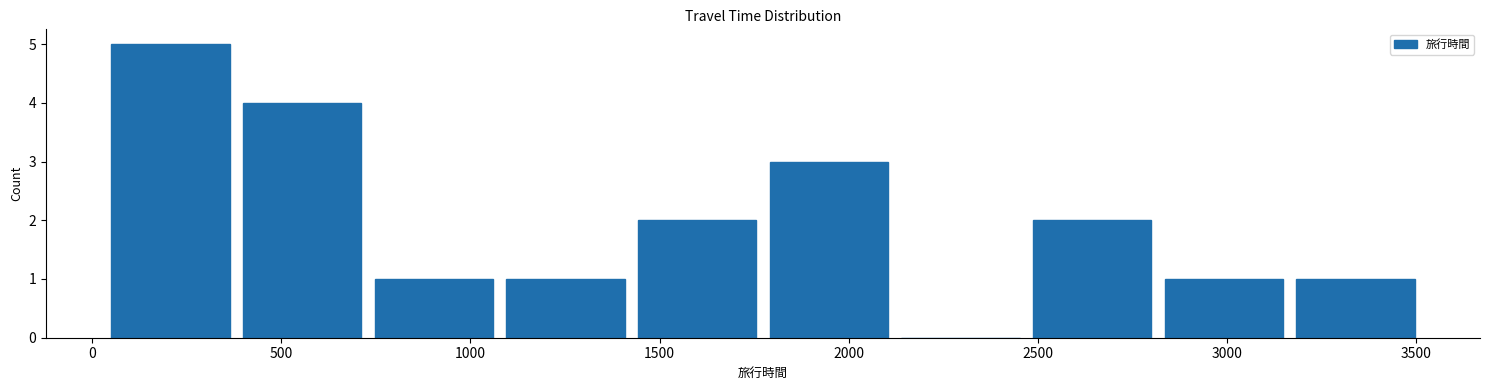

Reading left to right, list every bar in this chart as the range it spans on the x-axis followed by its height. Neither the bar edges nor the heights are printed on the chart, so give them approximately, as read against the axes.

50 to 400: 5
400 to 750: 4
750 to 1100: 1
1100 to 1450: 1
1450 to 1750: 2
1750 to 2100: 3
2100 to 2450: 0
2450 to 2800: 2
2800 to 3150: 1
3150 to 3500: 1